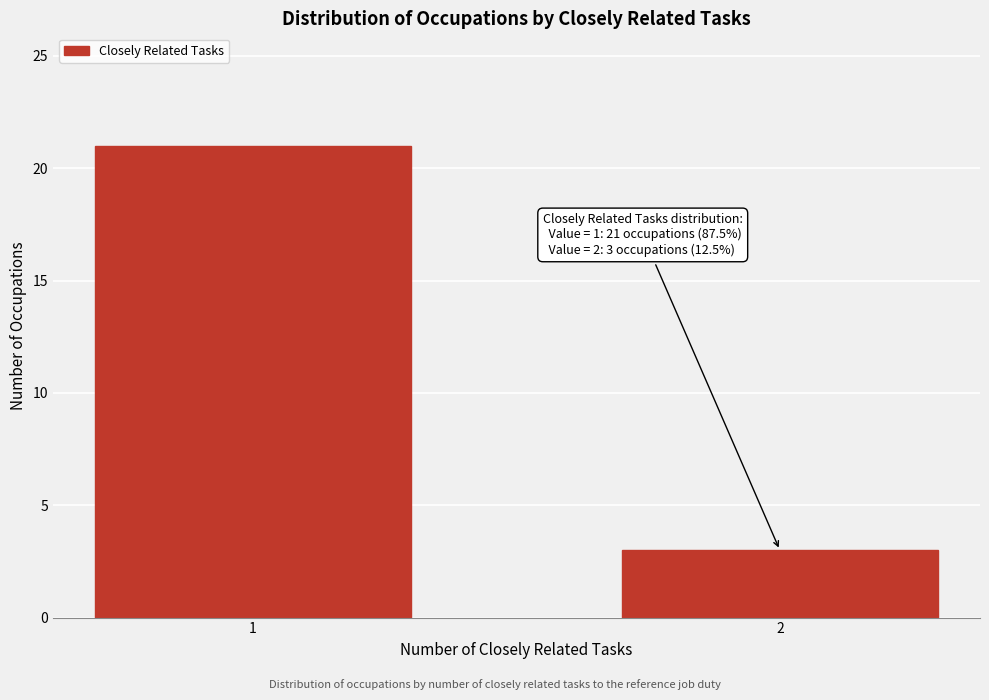

Reading left to right, what are all the values shown in this chart?

21	3